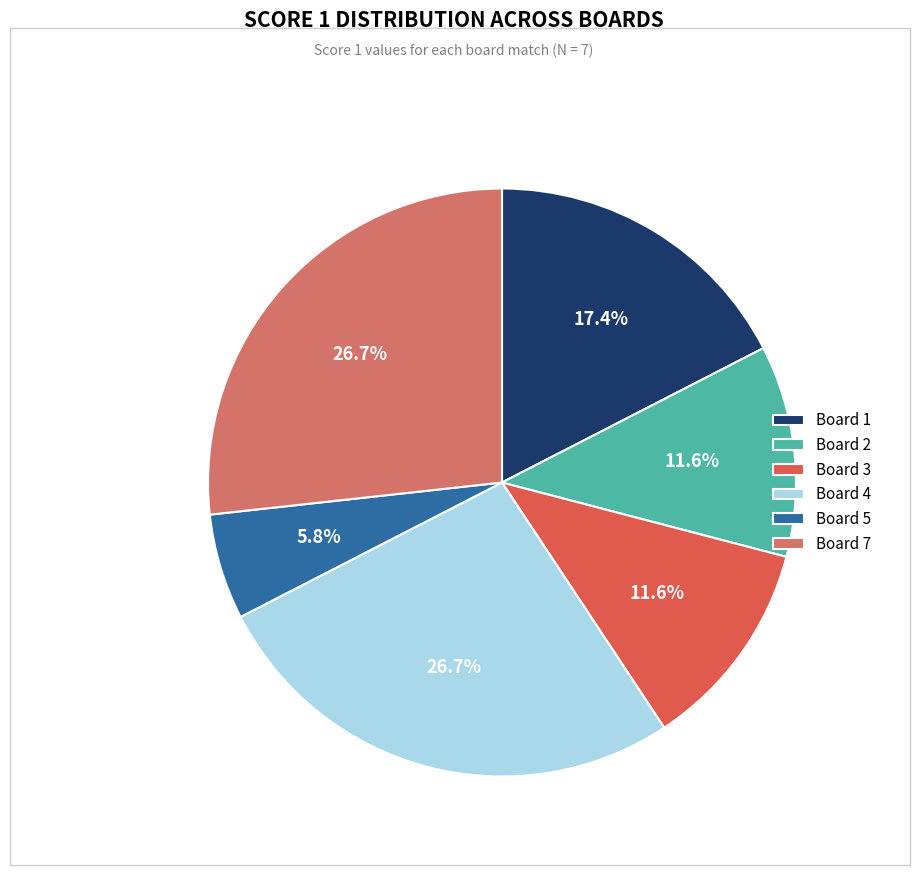

Is there any slice that represents more than half of the pie?

No